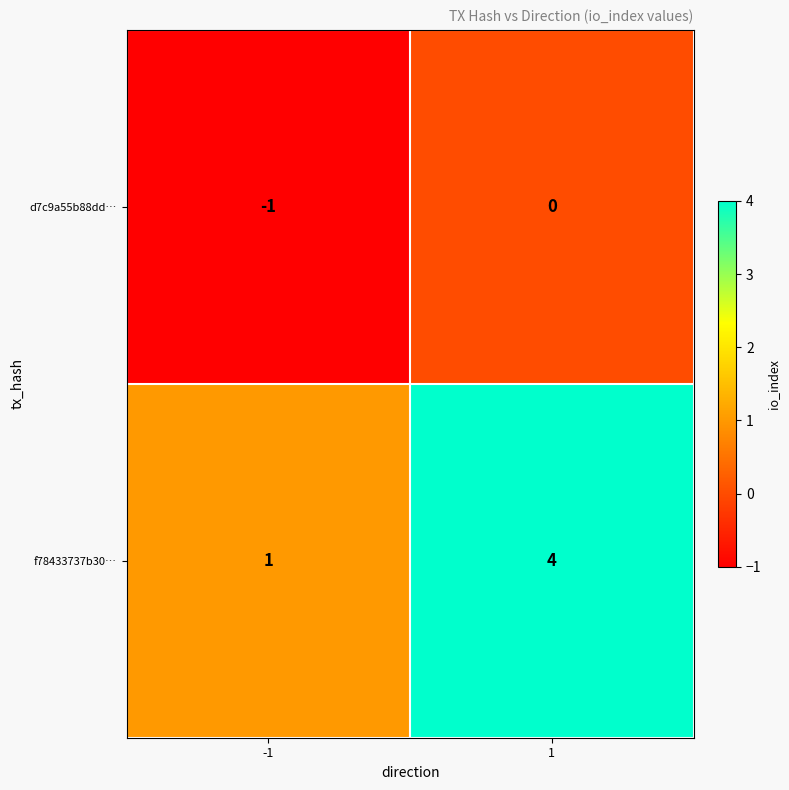

True or false: f78433737b30… has a value of 0 at -1.

False